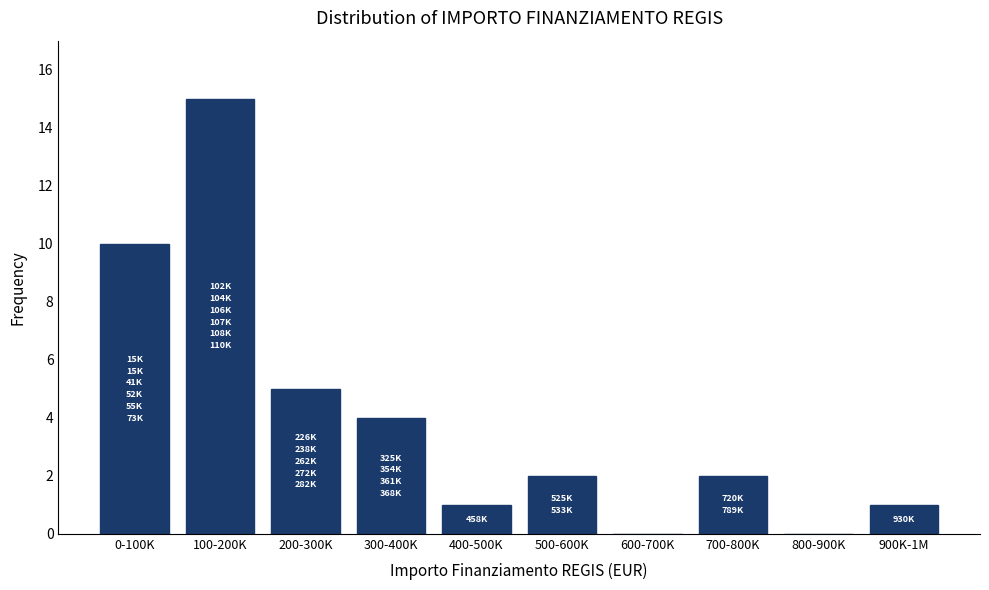

Reading left to right, list all the values displayed in this chart.

0-100K=10	100-200K=15	200-300K=5	300-400K=4	400-500K=1	500-600K=2	600-700K=0	700-800K=2	800-900K=0	900K-1M=1